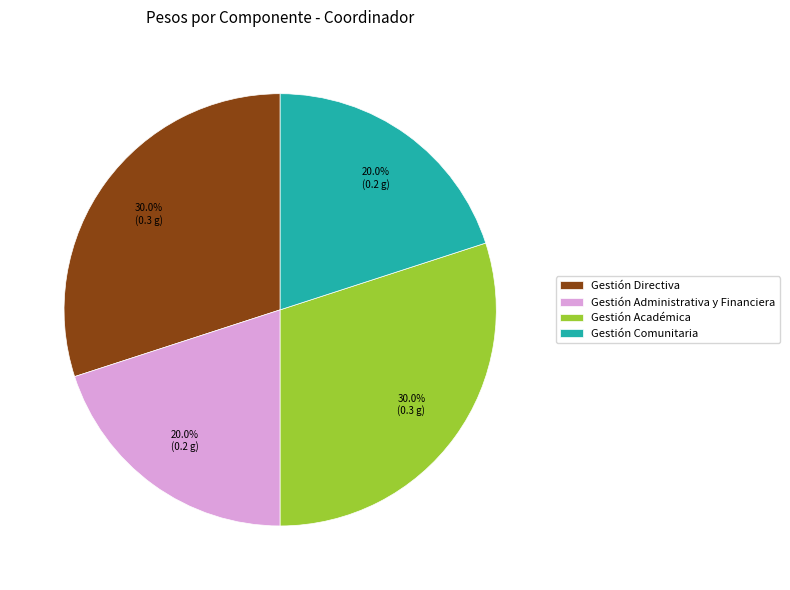

What percentage is NOT represented by Gestión Administrativa y Financiera?

80.0%